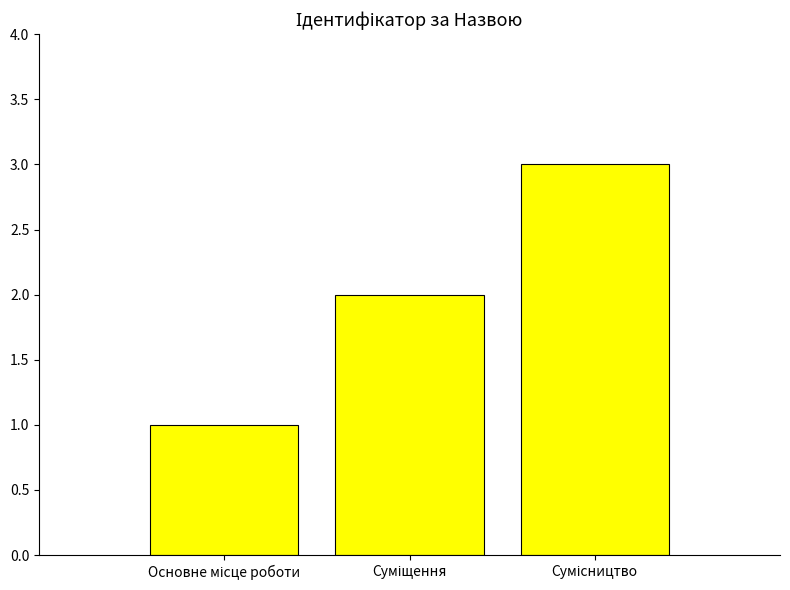

What is the greatest value displayed?

3